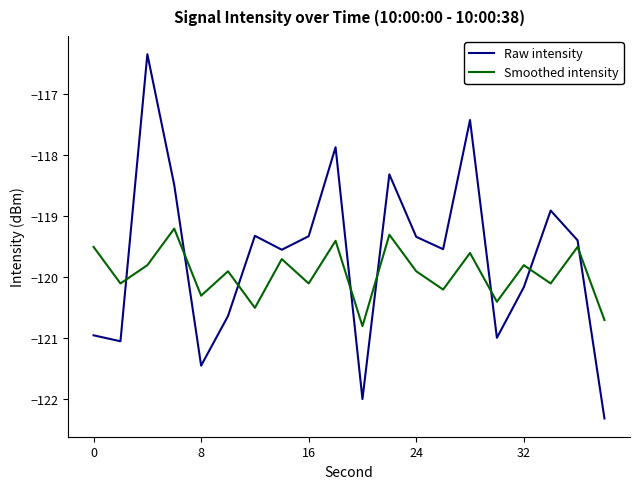

Is this an area chart (filled region under the line)?

No